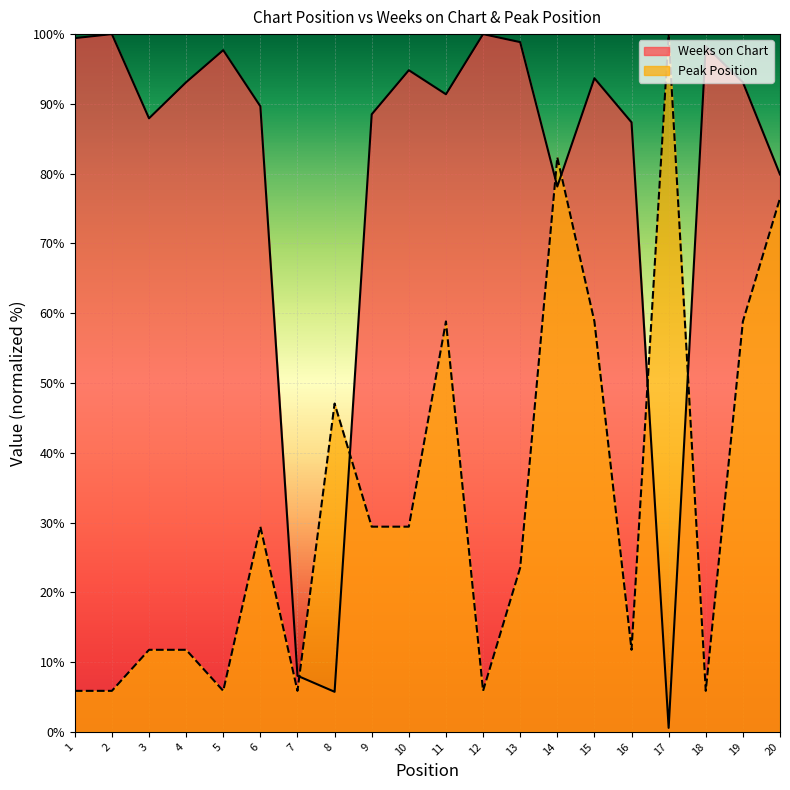

What is the minimum value for Weeks on Chart?

0.6